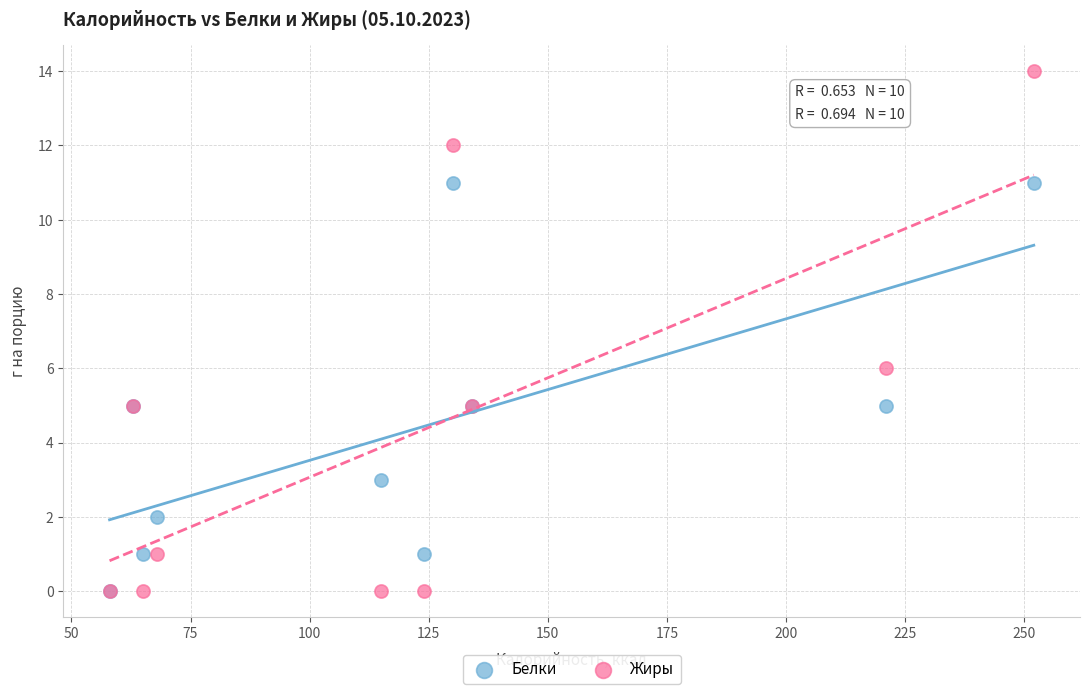

Which series contains the highest Y value?

Жиры